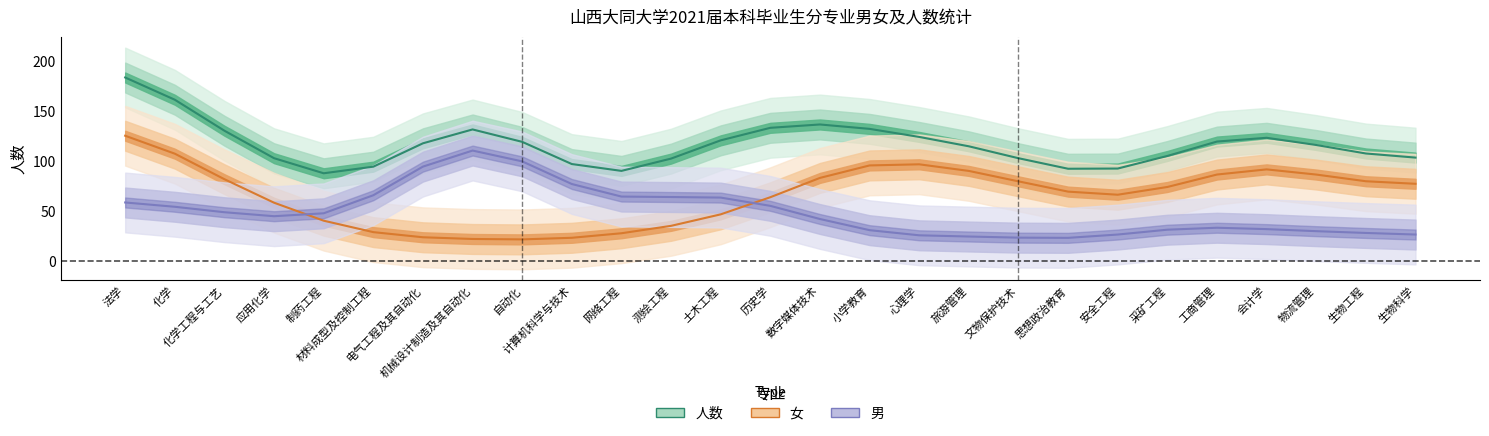

What is the label of the 14th point from the right?

历史学